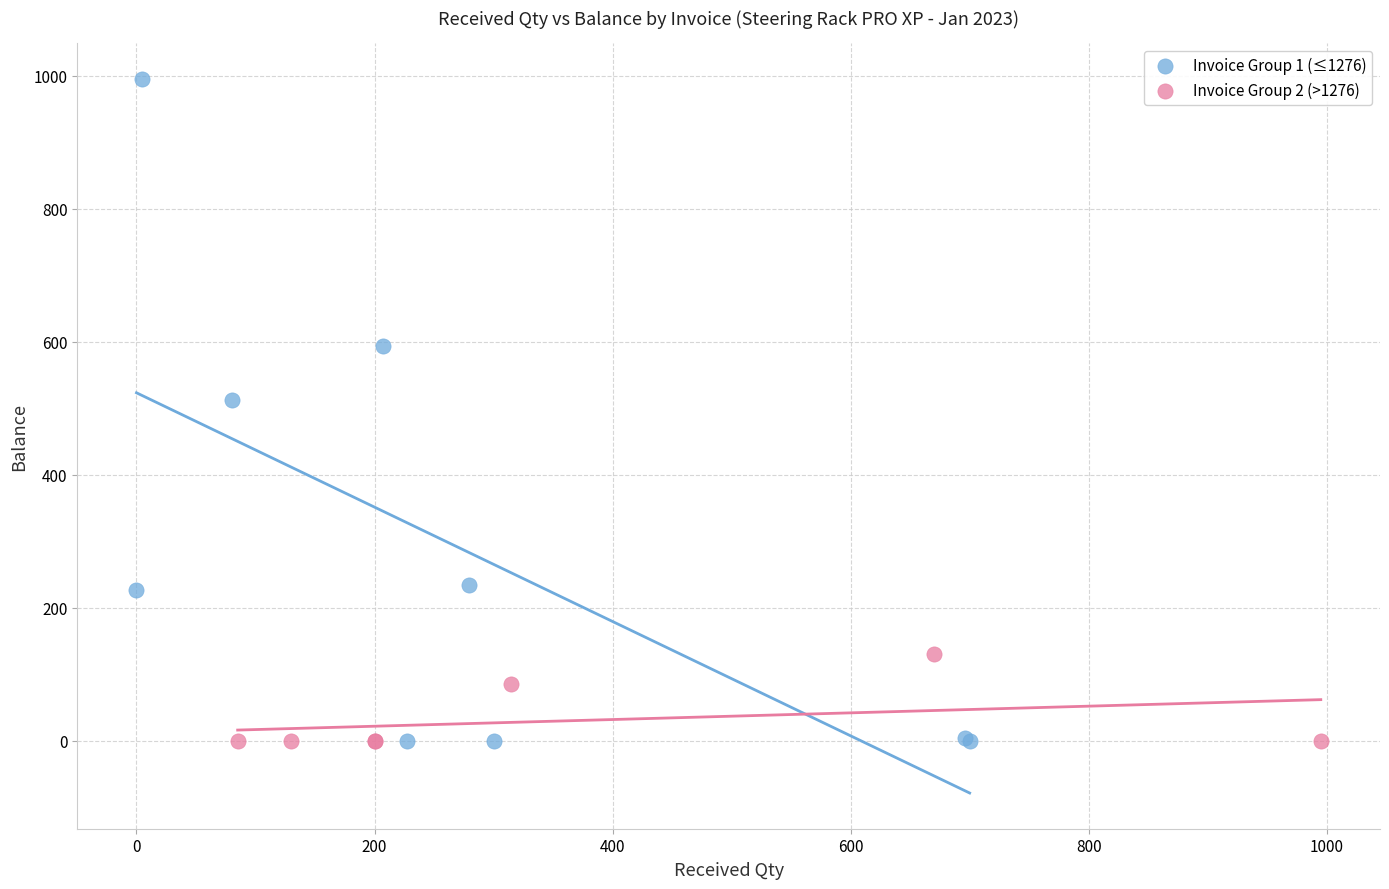

Which series reaches the maximum Y coordinate?

Invoice Group 1 (≤1276)